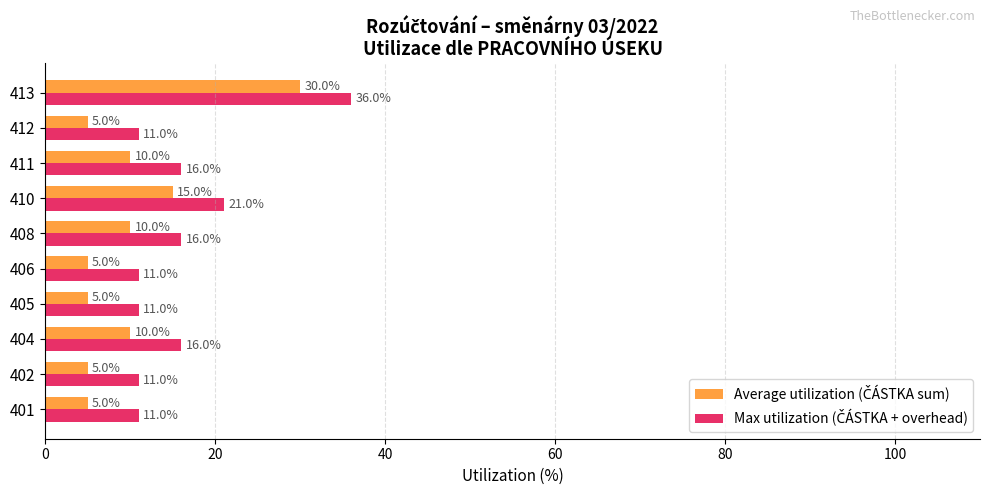

At which category is the sum across all series the highest?

413